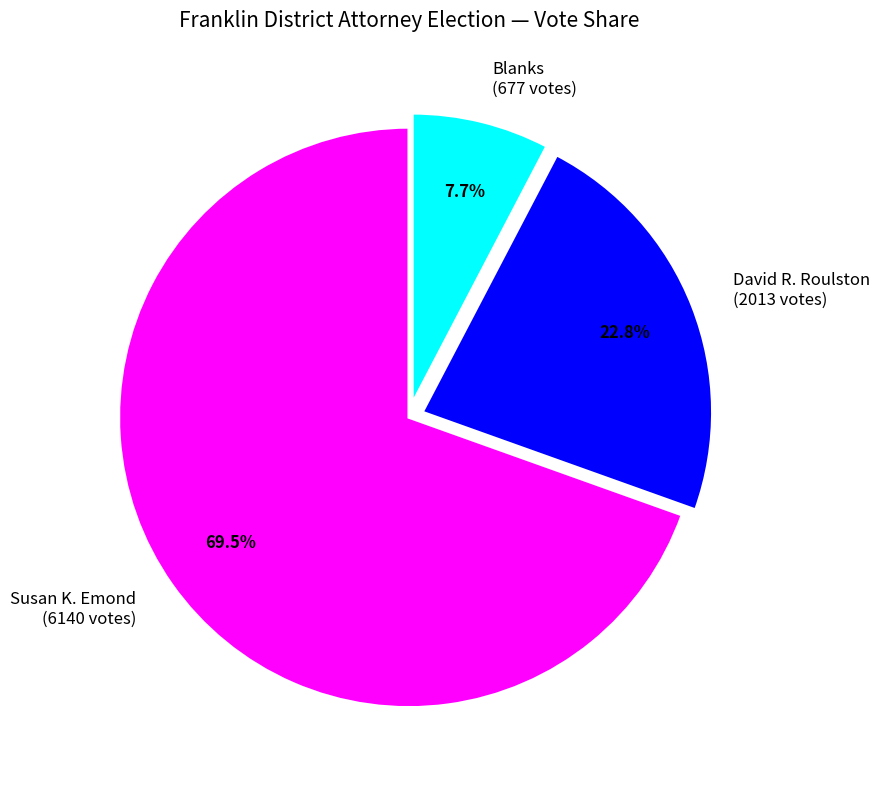

What is the largest slice in the pie chart?

Susan K. Emond